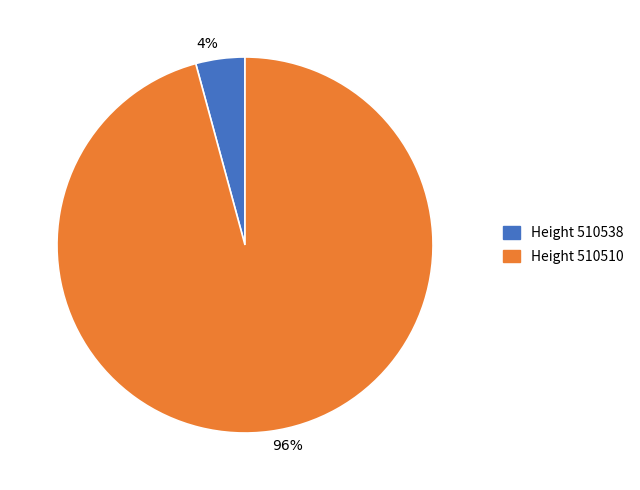

Is it true that 4% is 4% of the pie?

True